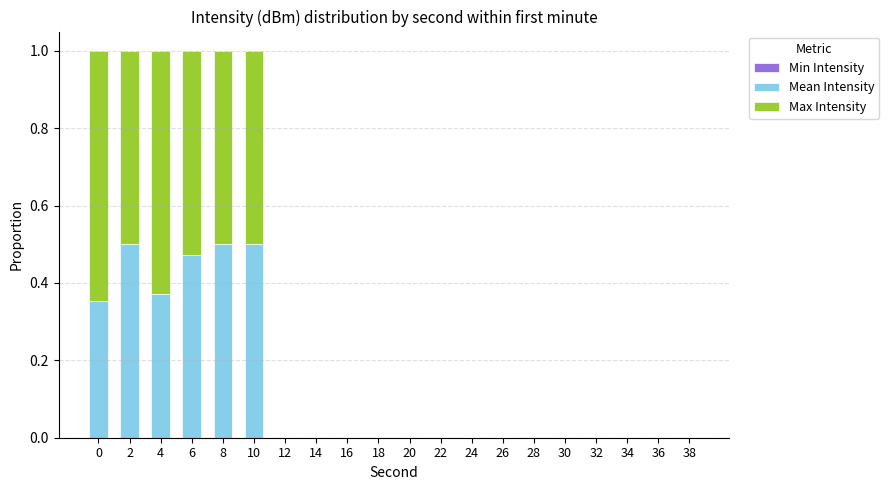

What is the total value across all series at 10?

1.0